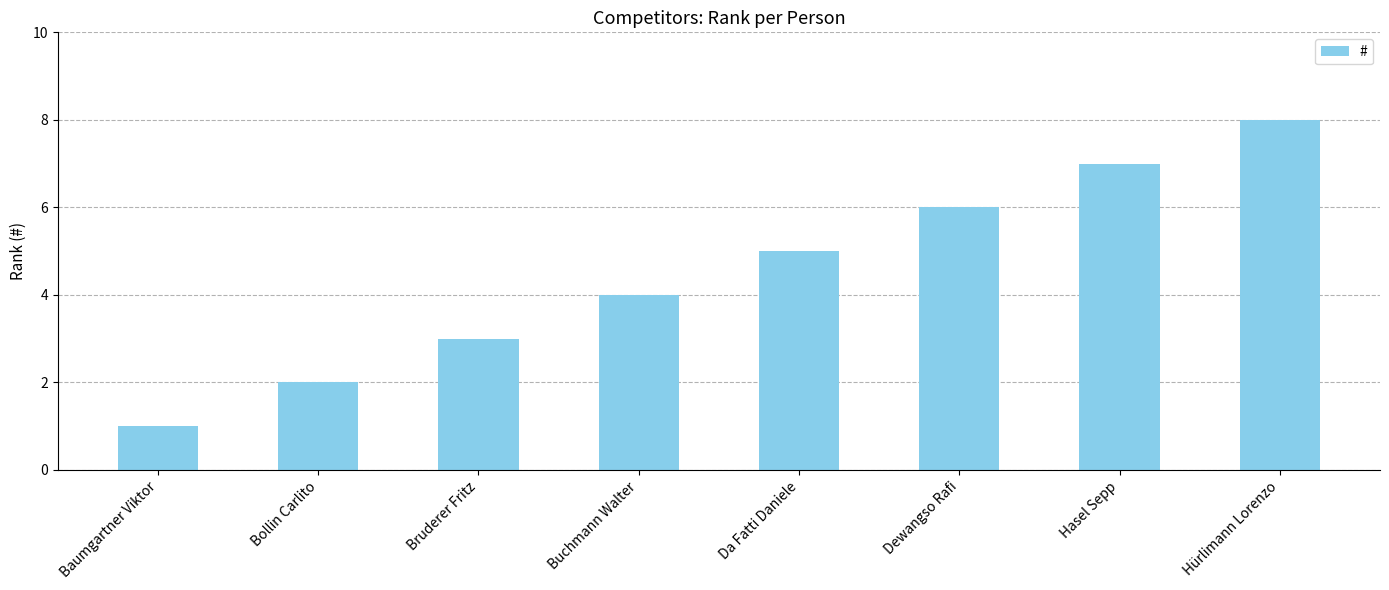

What is the label of the 5th bar from the left?

Da Fatti Daniele